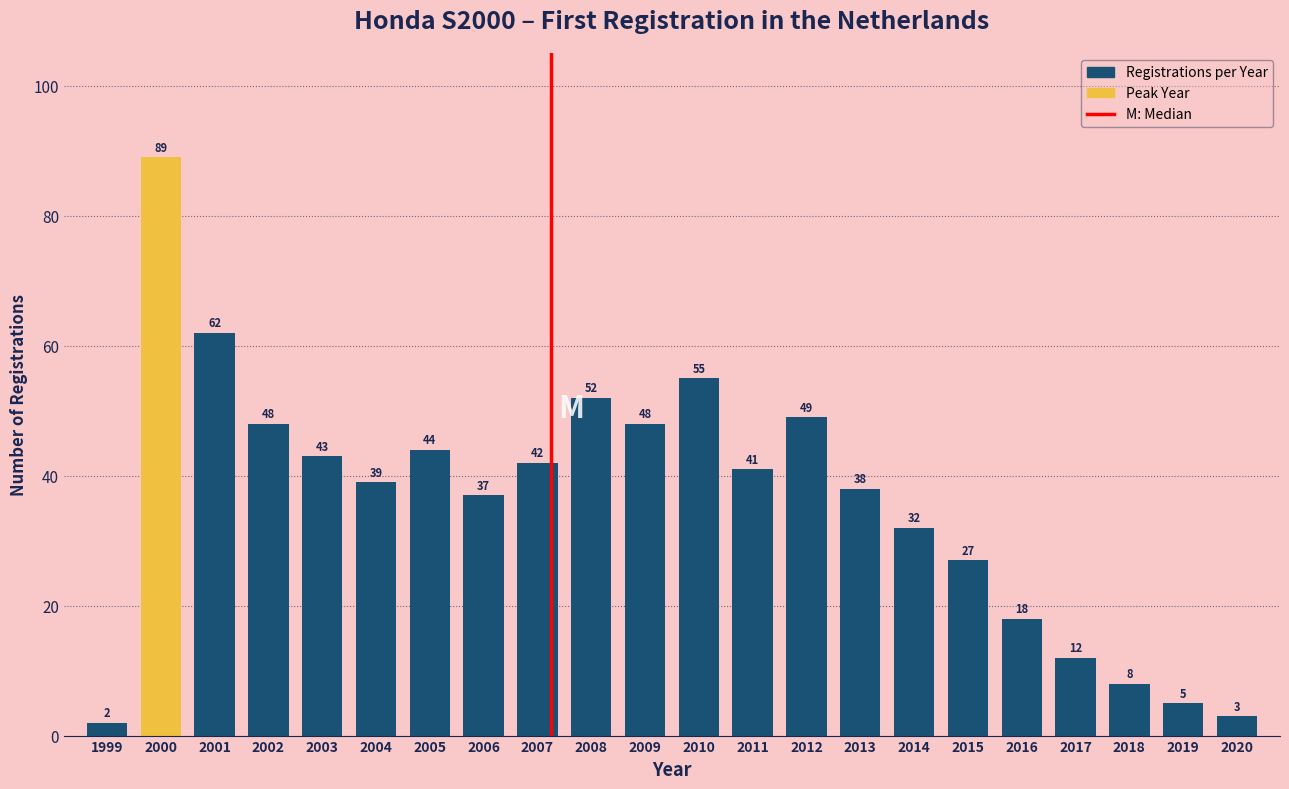

Reading right to left, what are all the values shown in this chart?

3	5	8	12	18	27	32	38	49	41	55	48	52	42	37	44	39	43	48	62	89	2